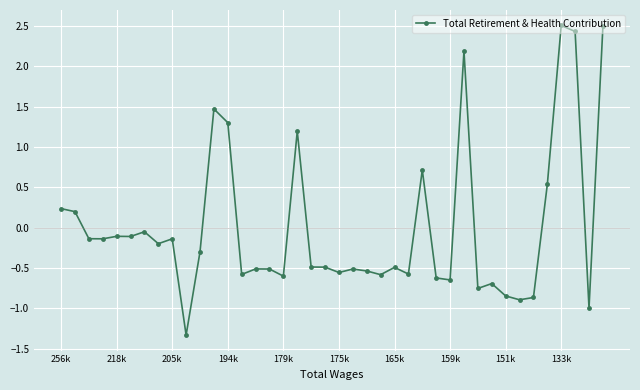

What is the minimum value shown in the chart?

-1.3